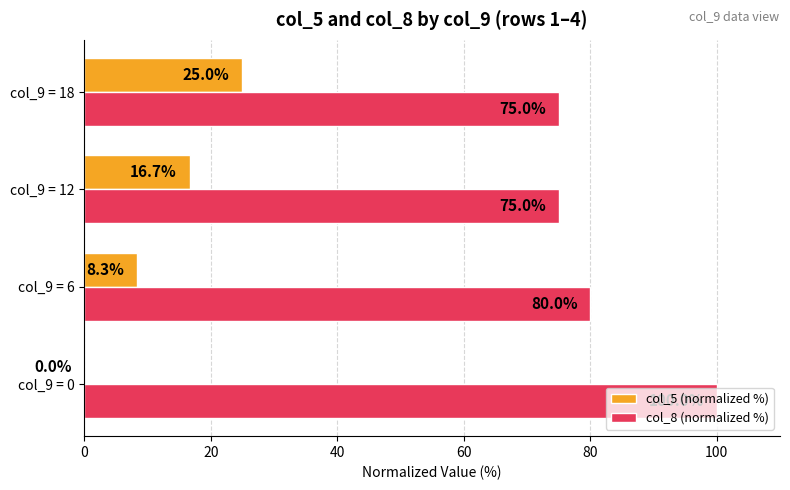

Count the col_8 (normalized %) values in the range 75 to 100.

4